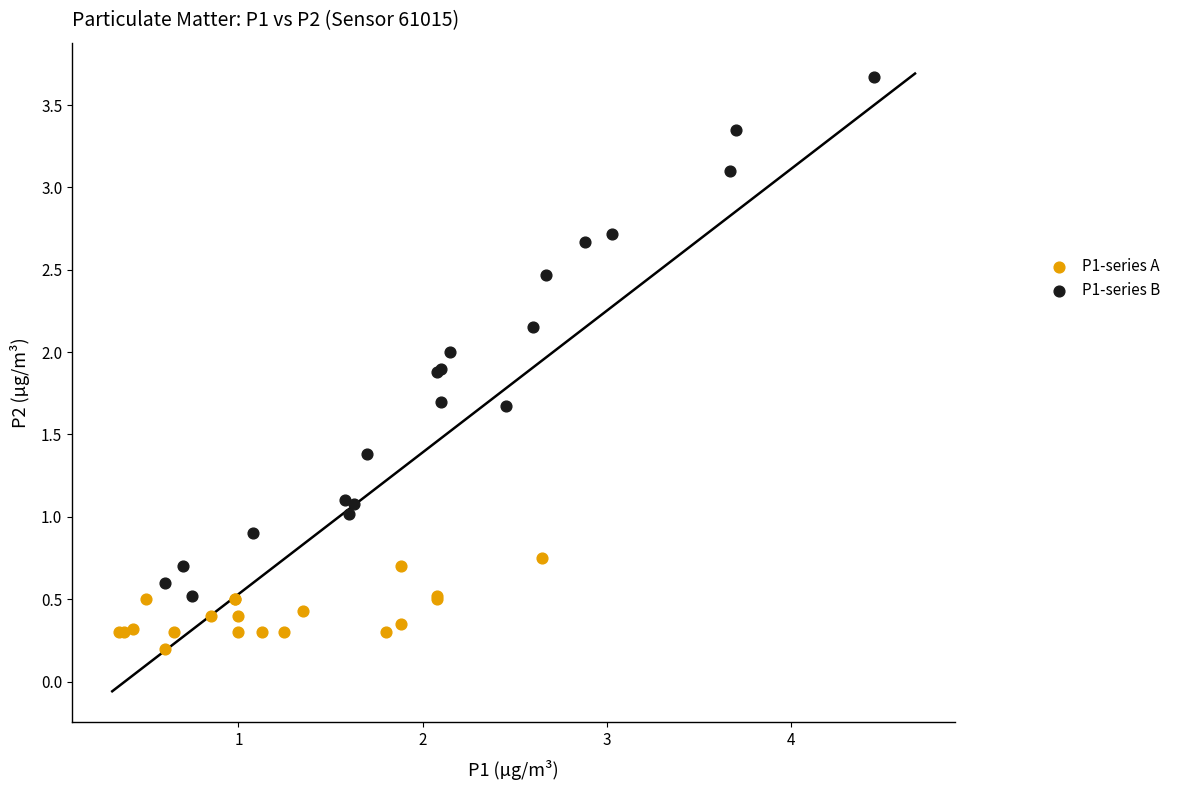

Which series contains the lowest Y value?

P1-series A